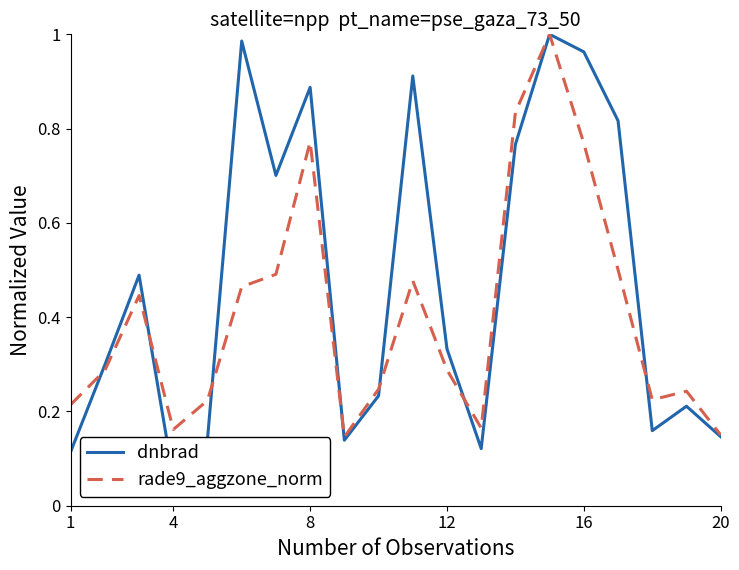

True or false: rade9_aggzone_norm and dnbrad cross at least once.

True